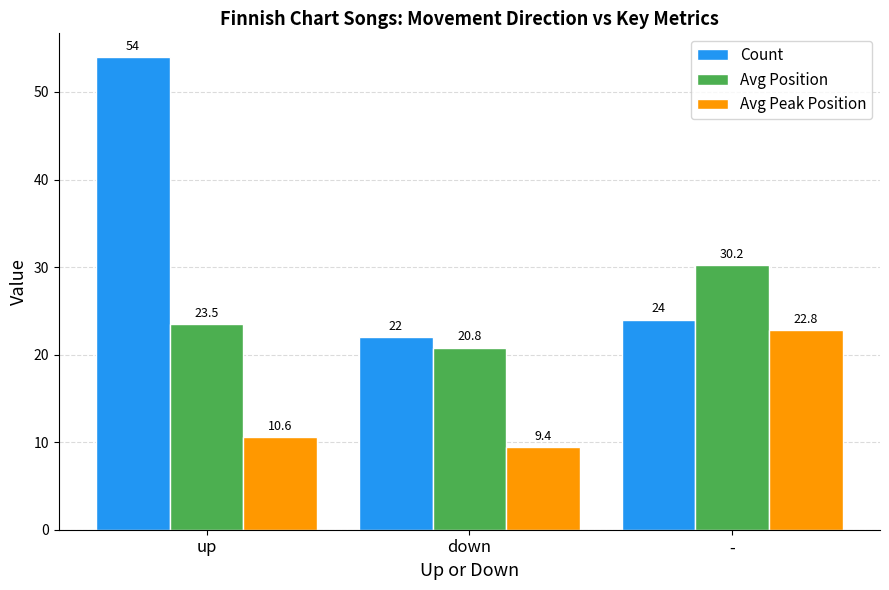

What is the label of the 1st bar from the left?

up